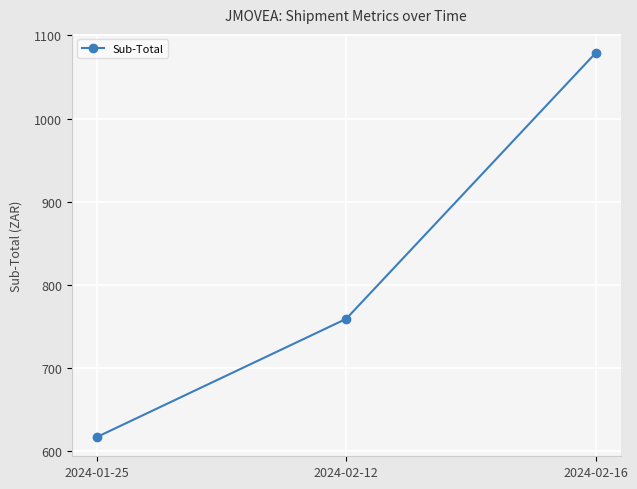

What is the difference between the values at 2024-01-25 and 2024-02-12?

142.0